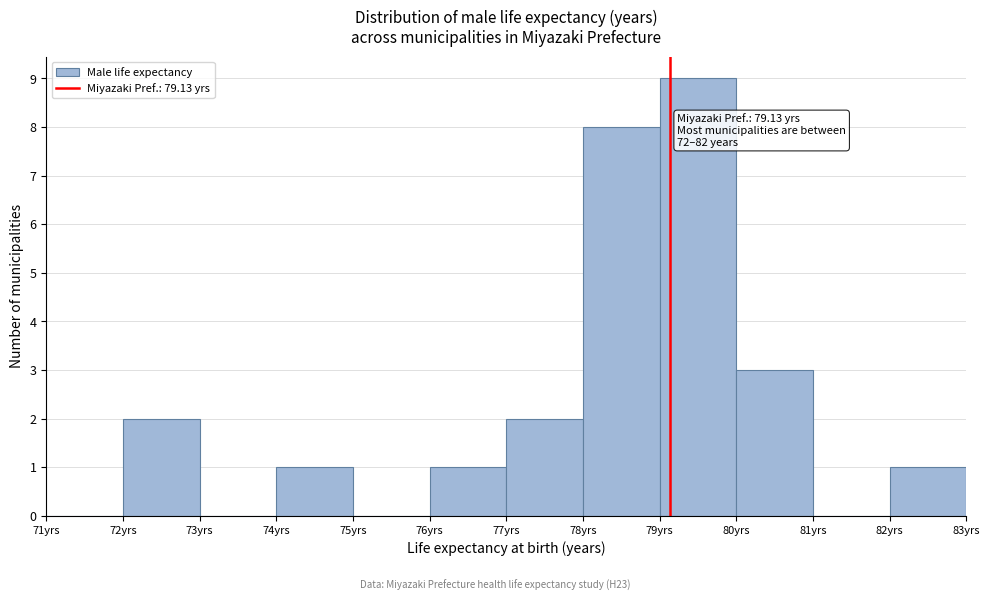

Which range on the x-axis has the tallest bar?

79 to 80